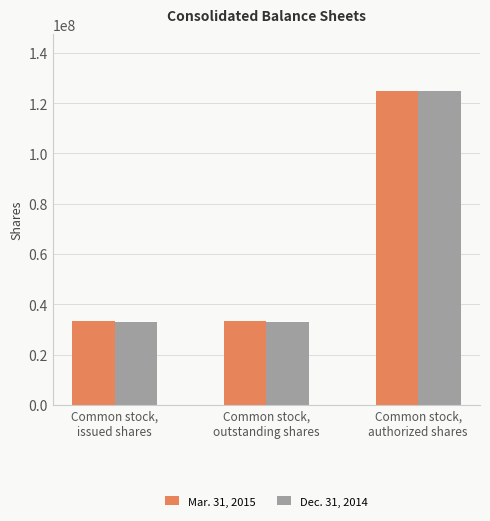

Reading right to left, transcribe all the data shown in this chart.

Mar. 31, 2015: Common stock,
authorized shares=125000000	Common stock,
outstanding shares=33483306	Common stock,
issued shares=33483306
Dec. 31, 2014: Common stock,
authorized shares=125000000	Common stock,
outstanding shares=32898392	Common stock,
issued shares=32898392